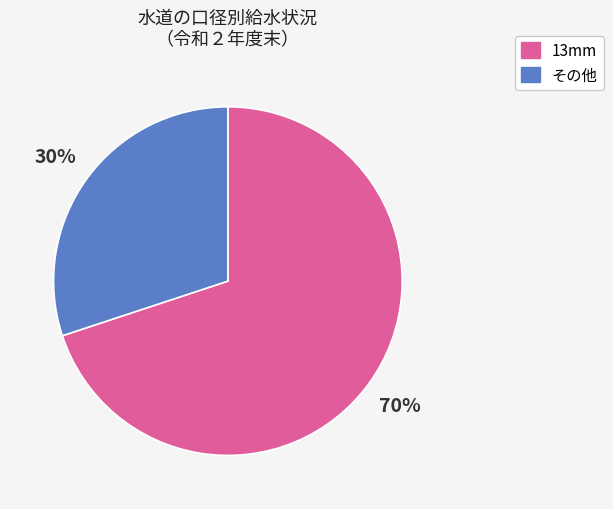

Count the number of slices in the pie.

2